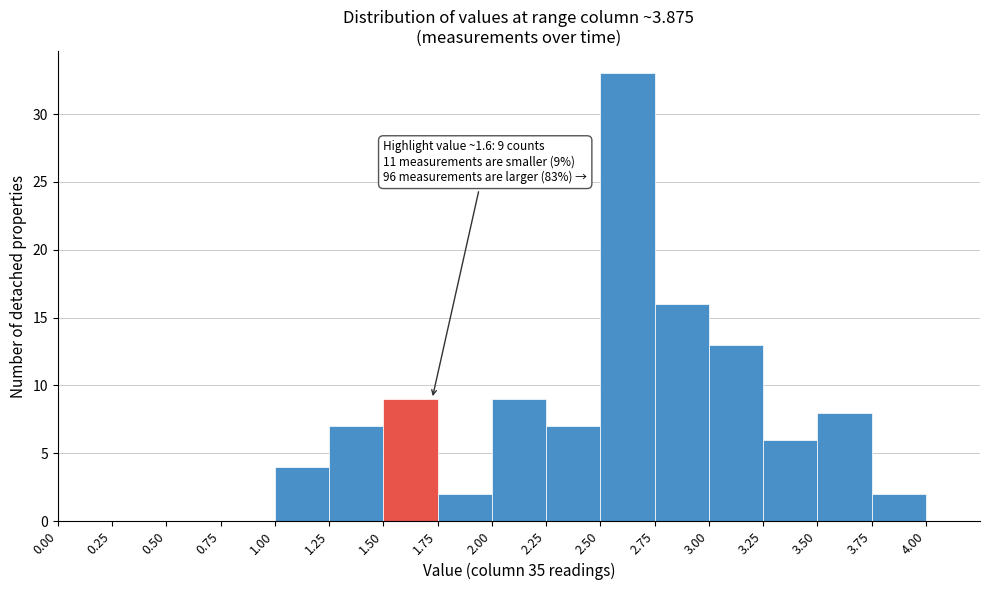

Which range on the x-axis has the tallest bar?

2.50 to 2.75